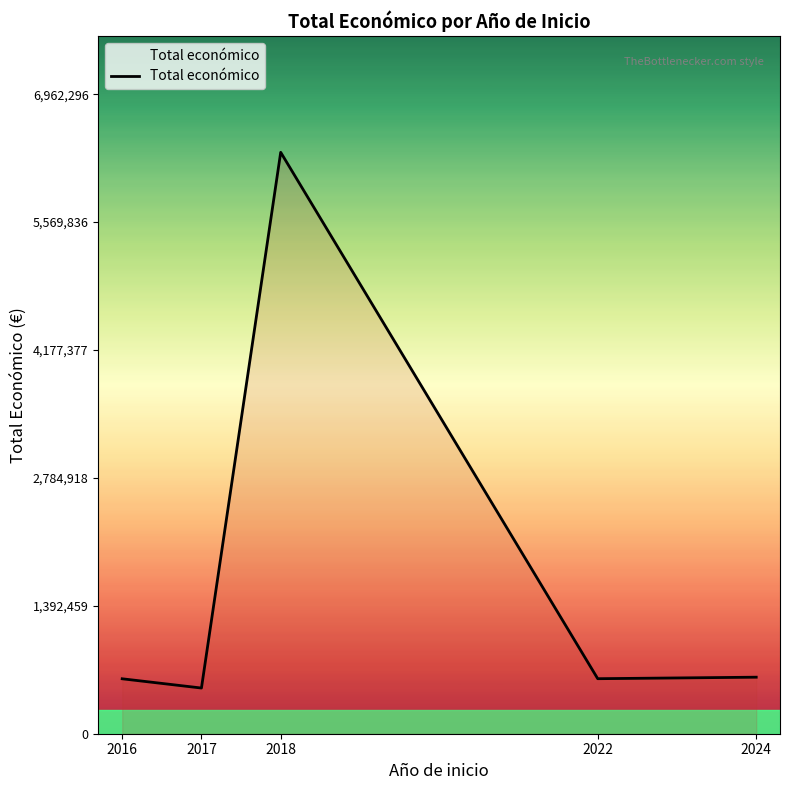

What is the difference between the values at 2024 and 2016?

17326